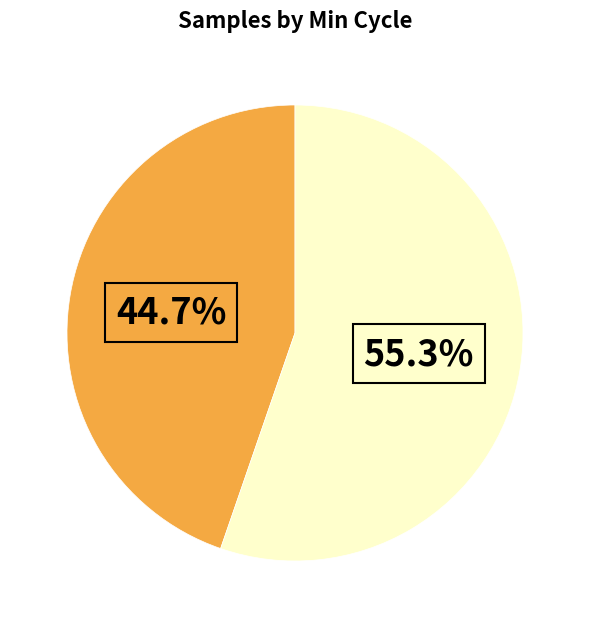

Is there a majority slice in this chart?

Yes